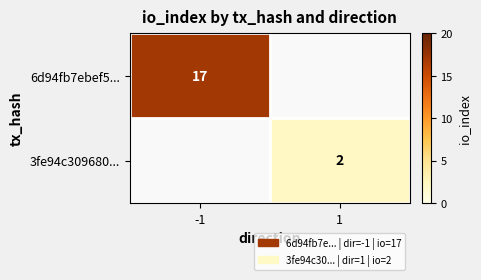

True or false: 6d94fb7ebef5... has a value of 5 at -1.

False